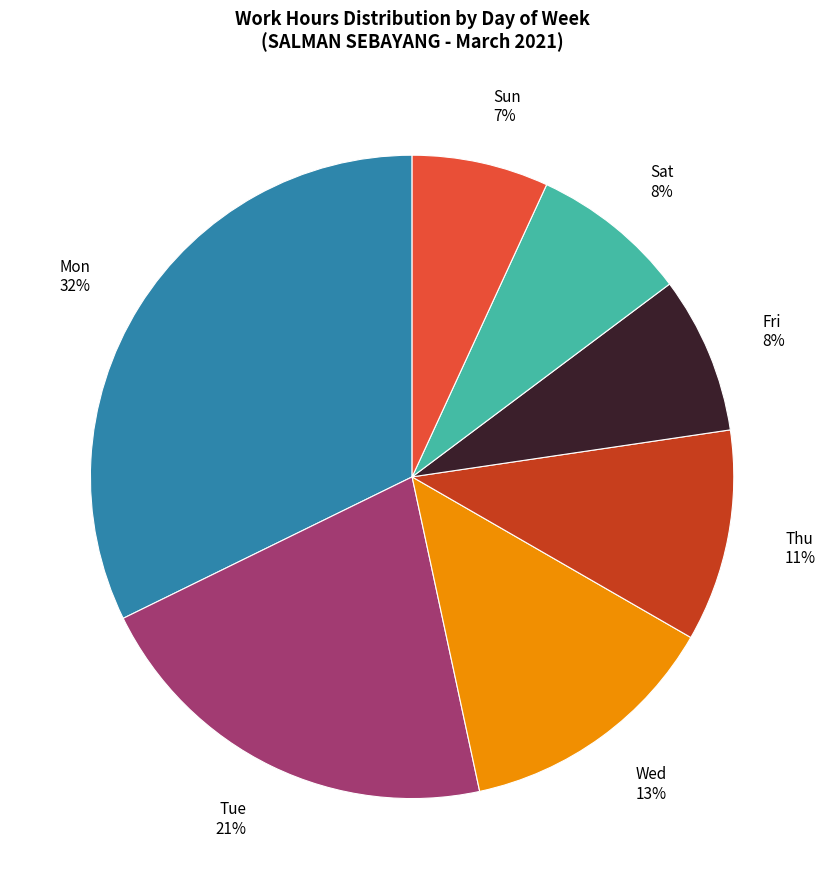

To the nearest percent, what percentage of the pie is Mon?

32%